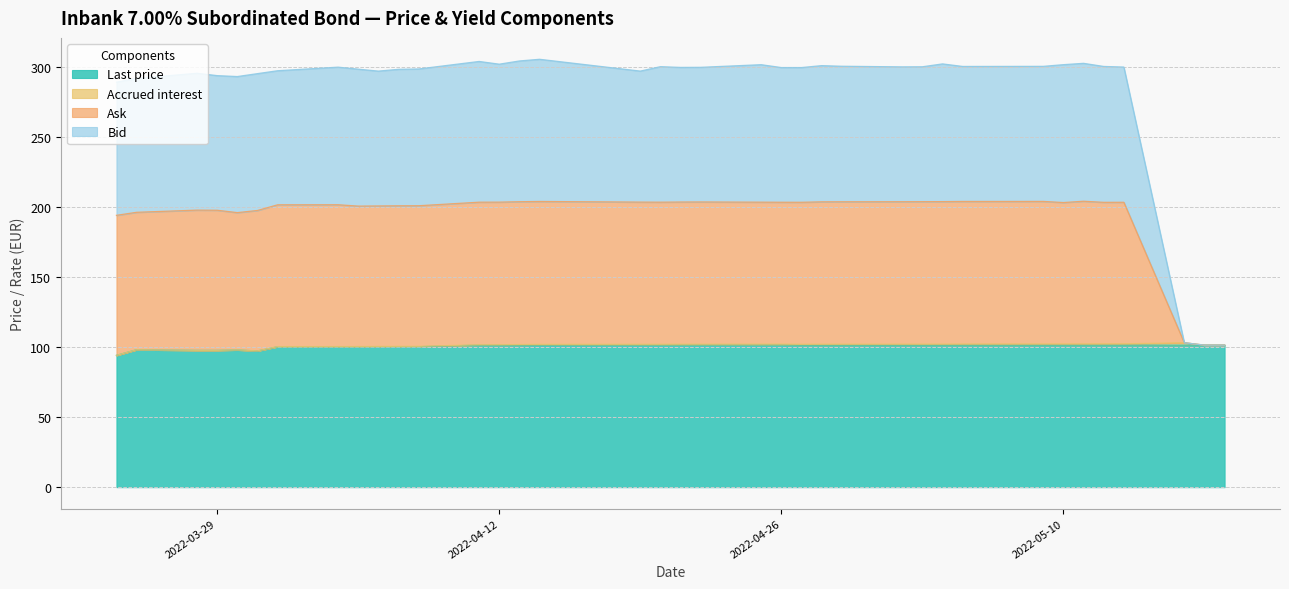

How many categories are shown in the chart?

38